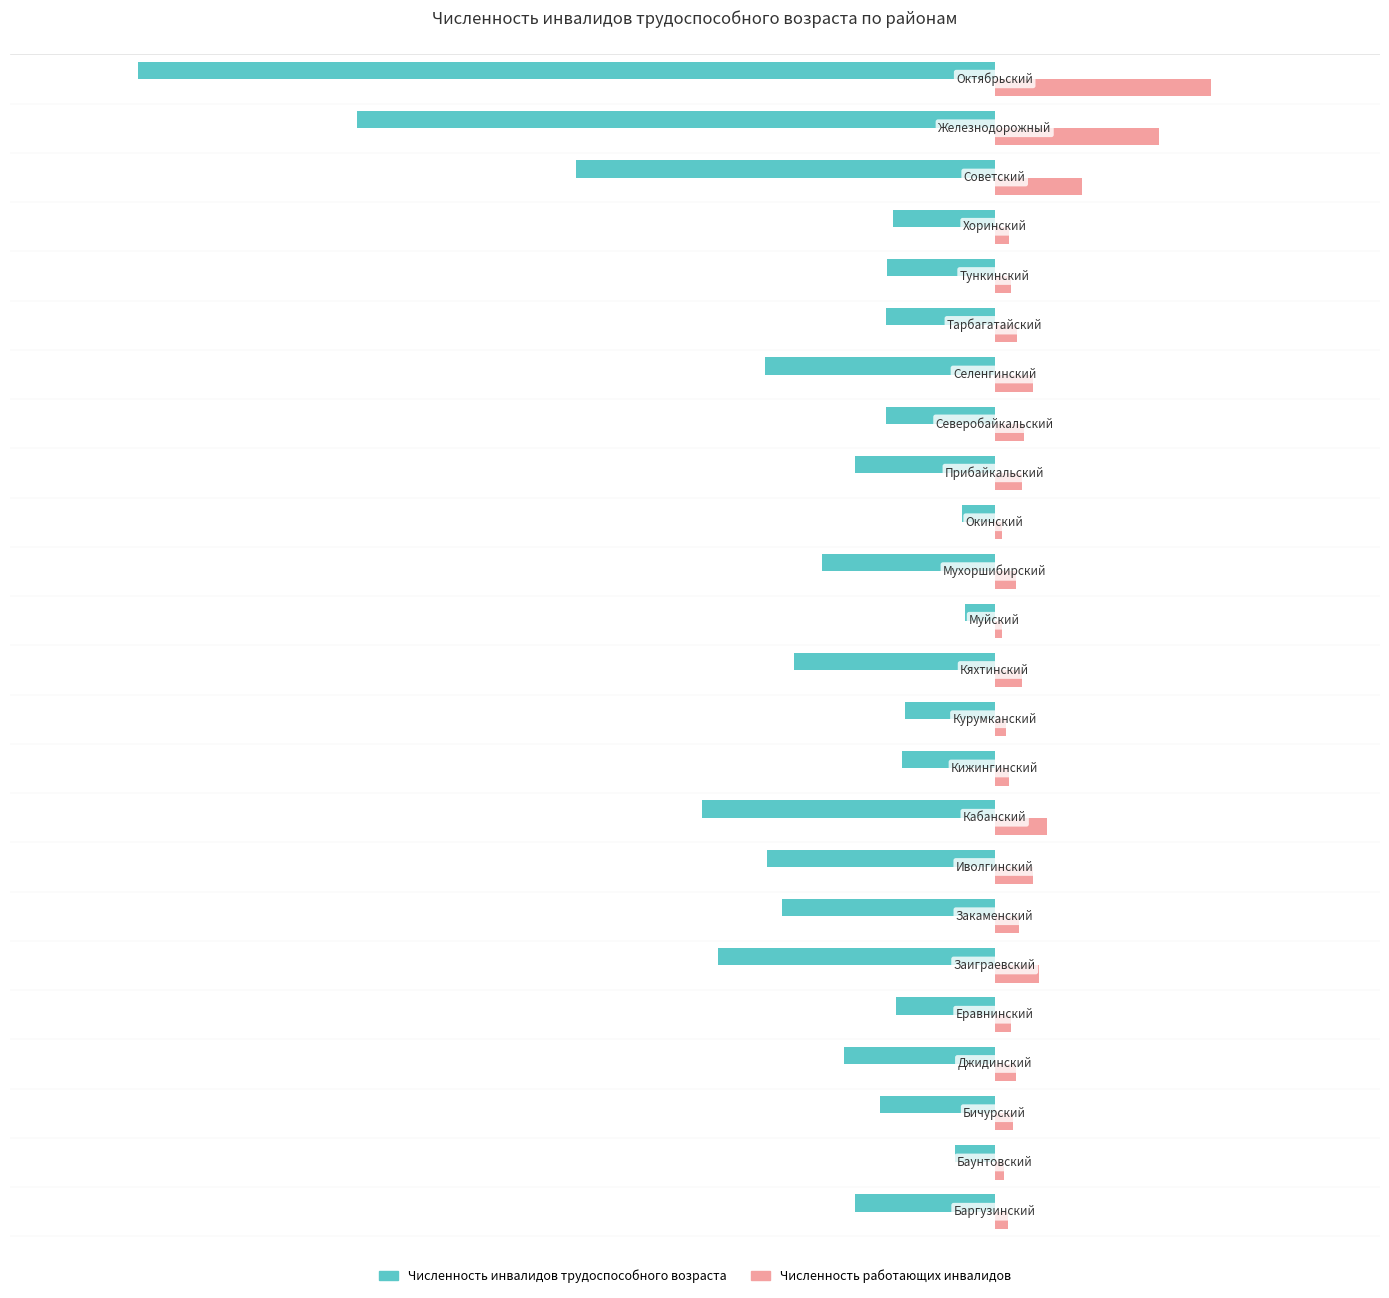

Which series has the largest total across all categories?

Численность работающих инвалидов